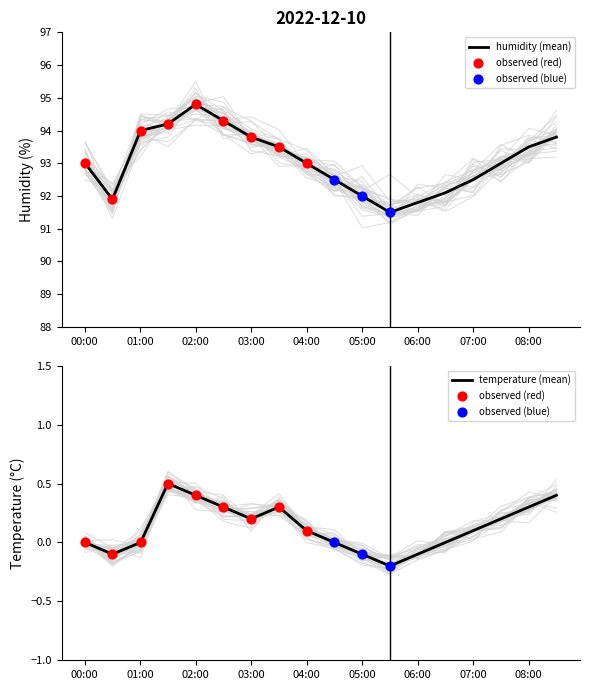

What is the total value across all series at 2022-12-10T06:30:00?

92.1